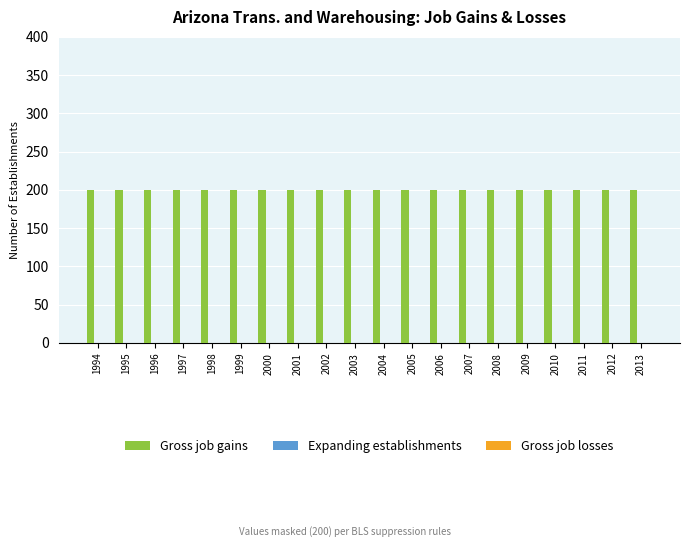

Where is Gross job losses nearest to the value 0?

1994